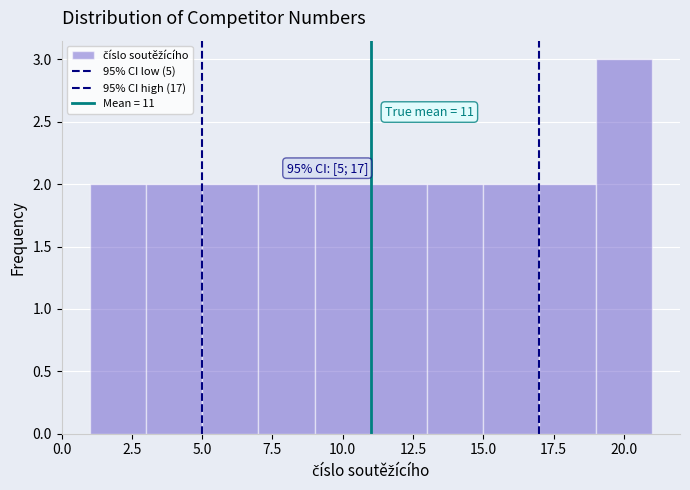

Over which range of the x-axis is the bar tallest?

19 to 21